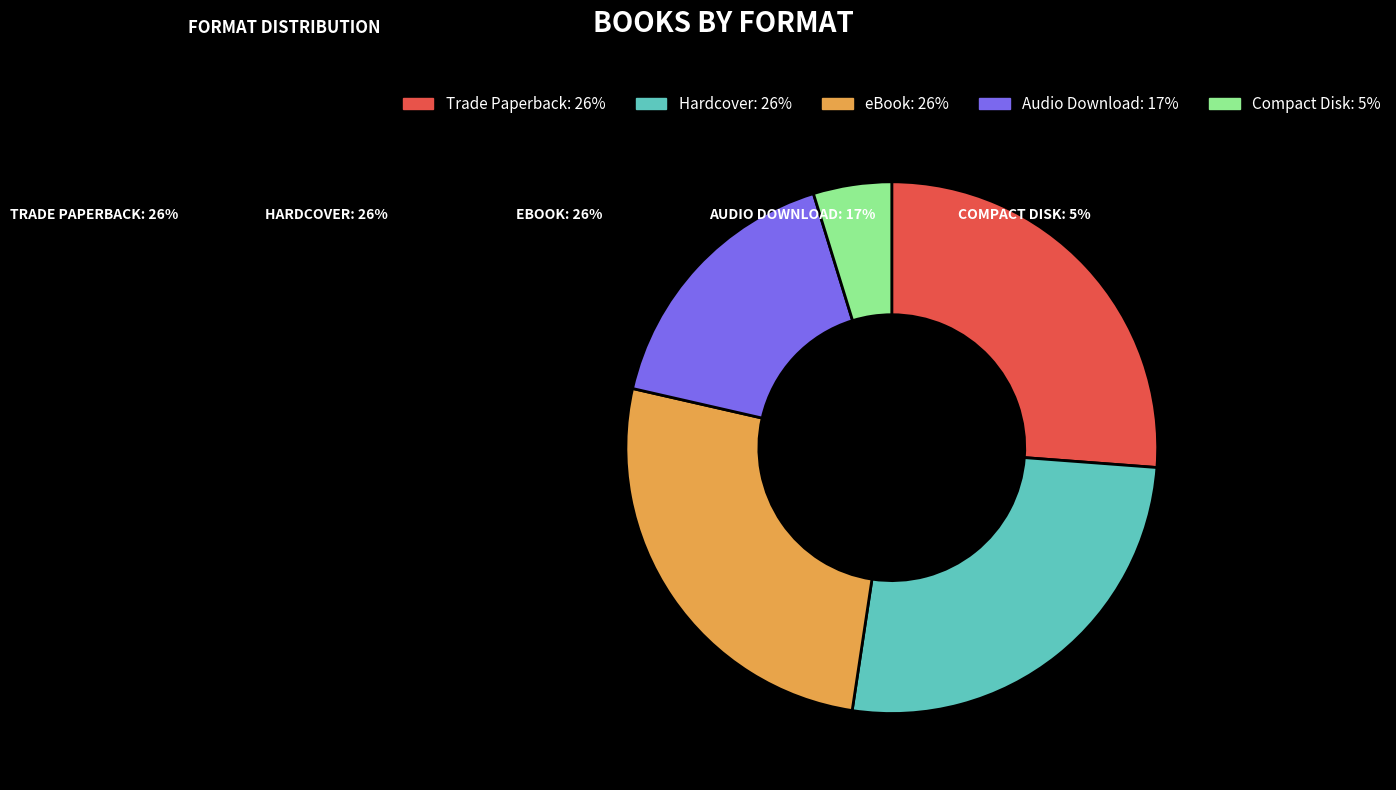

Approximately how many times larger is the value at Hardcover compared to eBook?

1.0